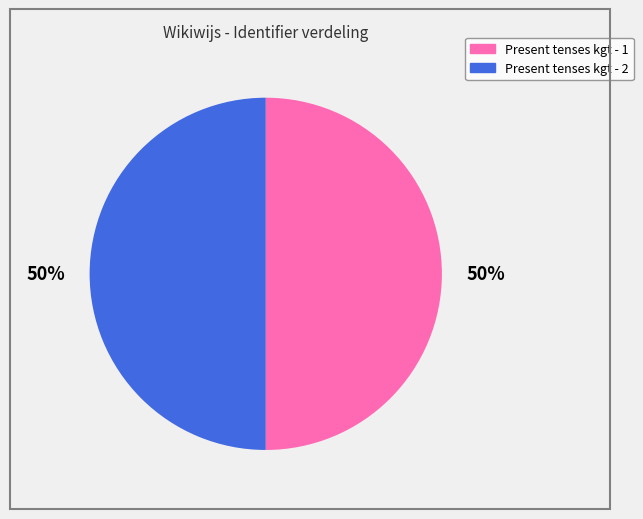

To the nearest percent, what is the average slice percentage?

50%